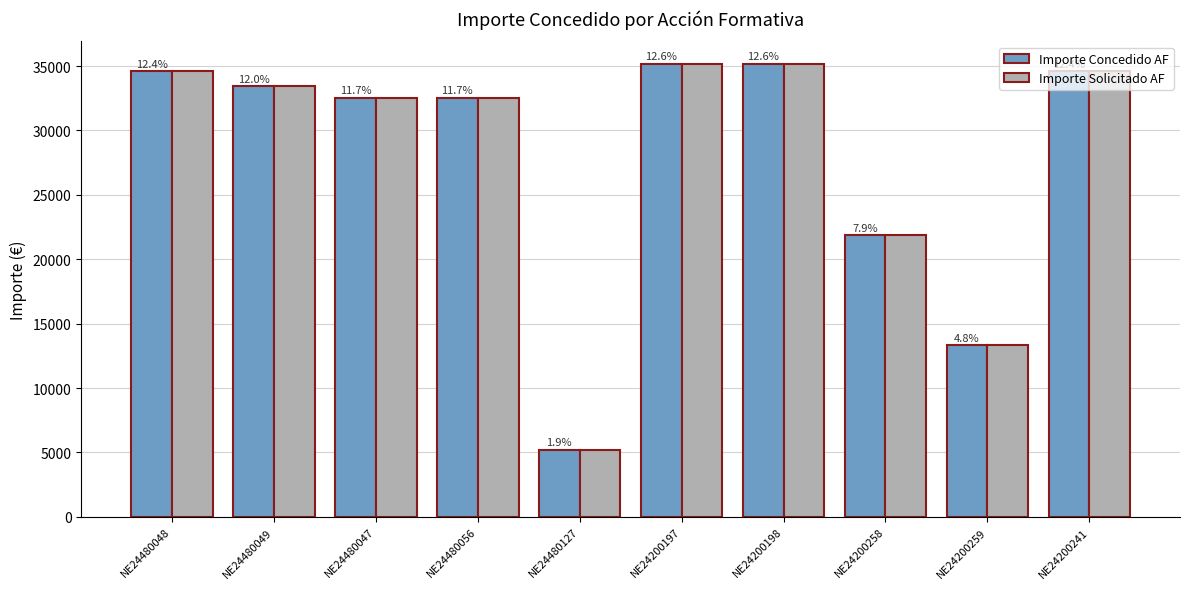

What are all the series names shown in the legend?

Importe Concedido AF, Importe Solicitado AF